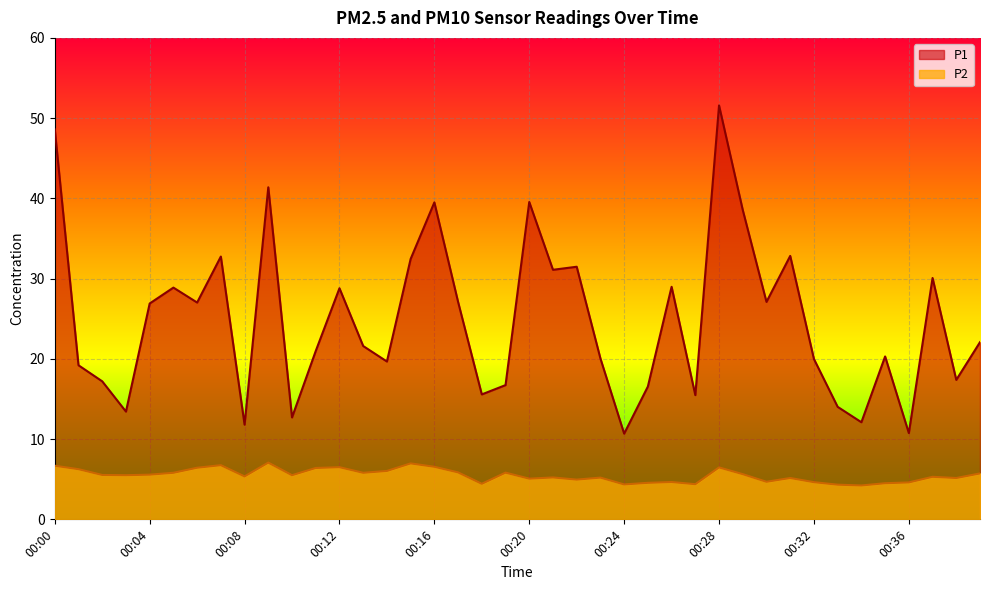

How many data points in P1 are less than 22?

20